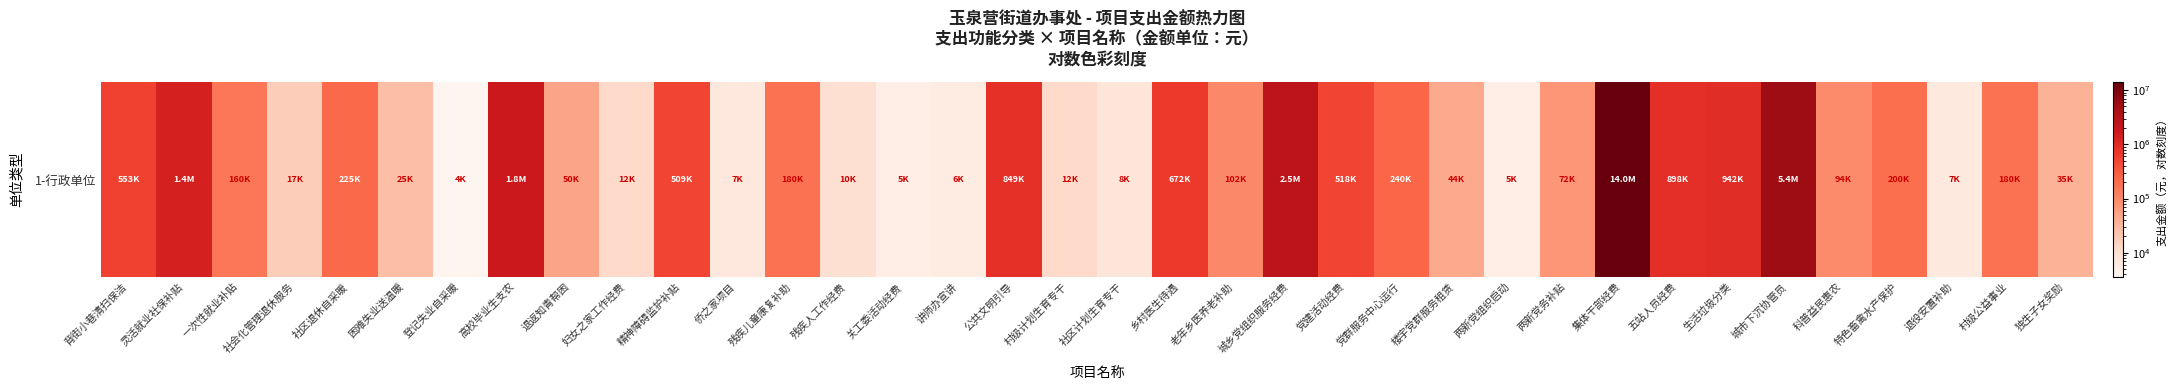

What is the change in value from 党建活动经费 to 集体干部经费?

+13481800.0